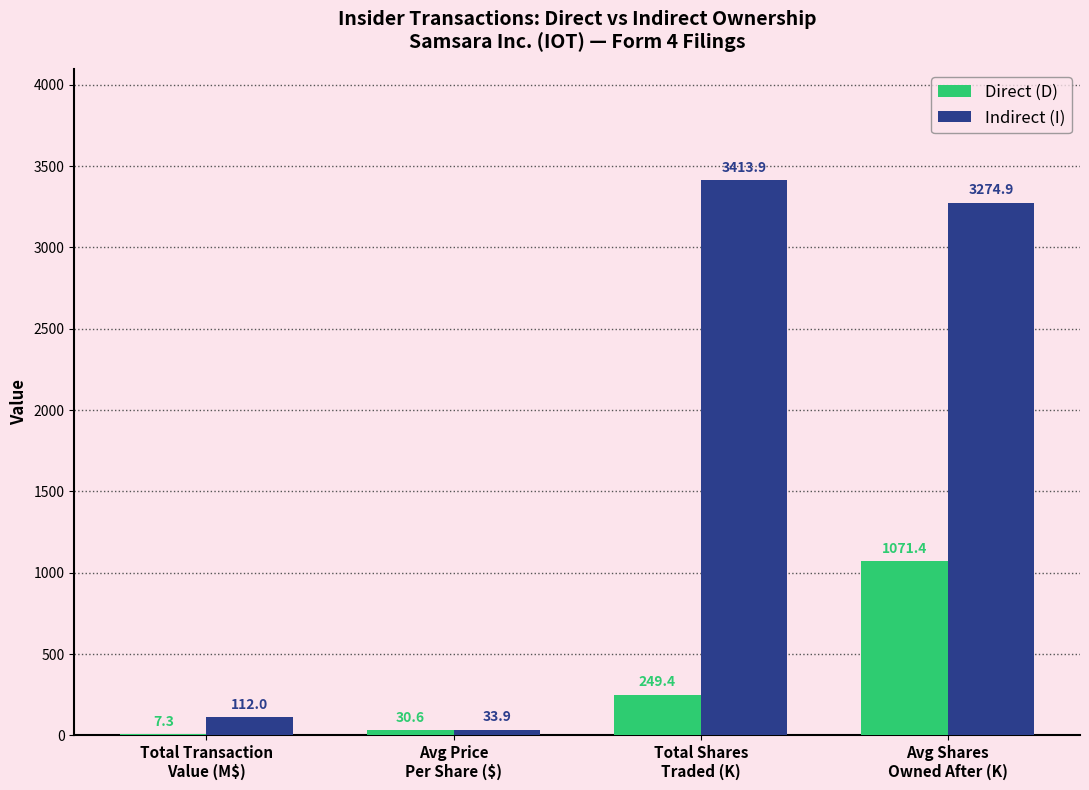

True or false: Direct (D) has a value of 249.4 at Total Shares
Traded (K).

True